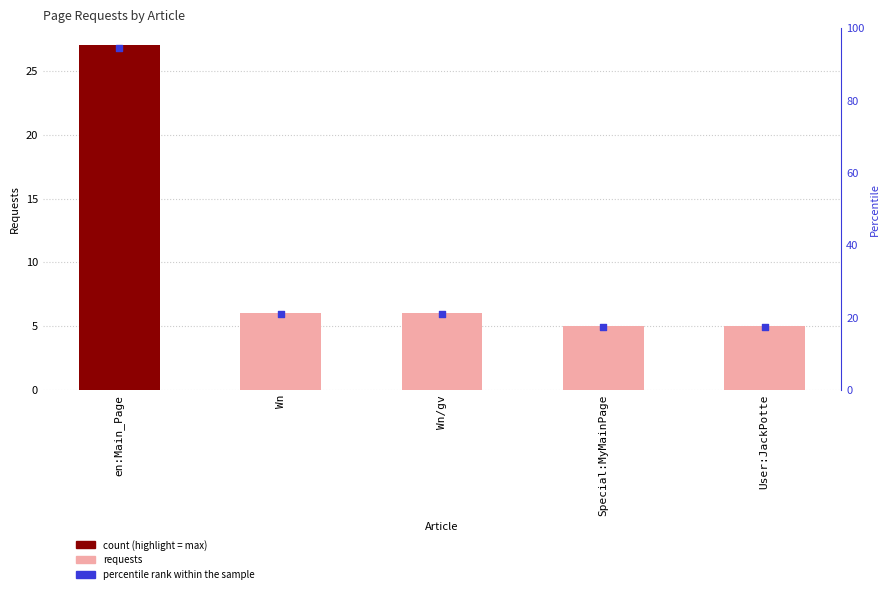

Which series has the widest spread of Y values?

percentile rank within the sample